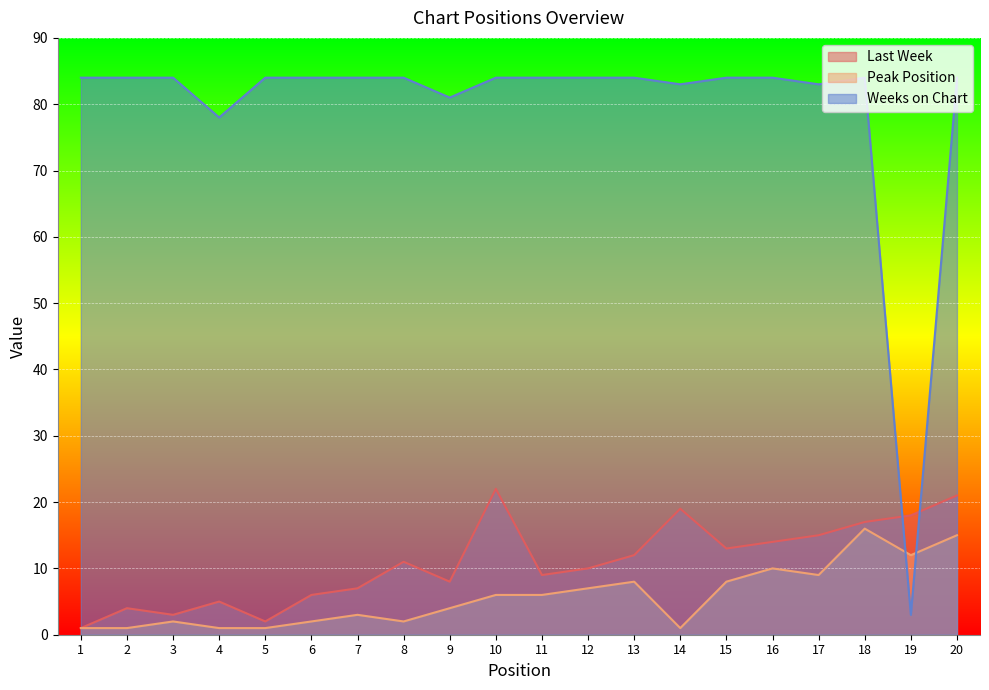

What is the sum of the Last Week values at 17 and 10?

37